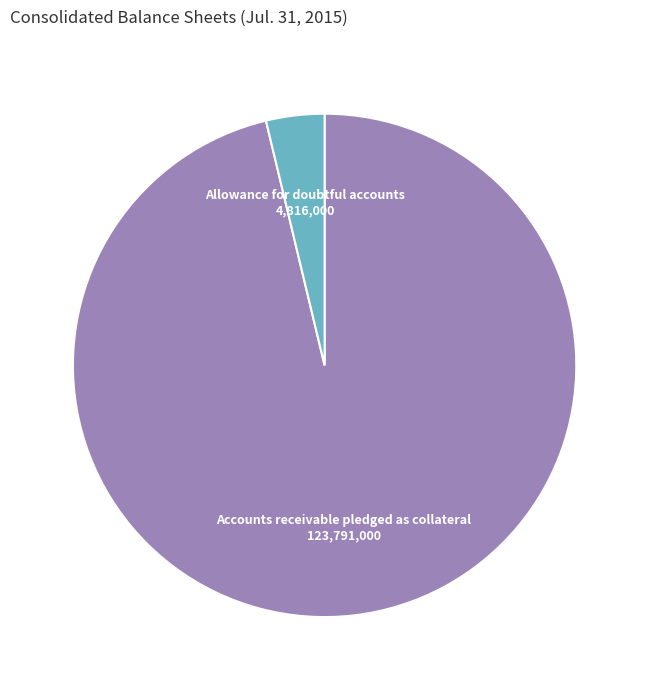

Rank the categories by value from lowest to highest.

Allowance for doubtful accounts, Accounts receivable pledged as collateral